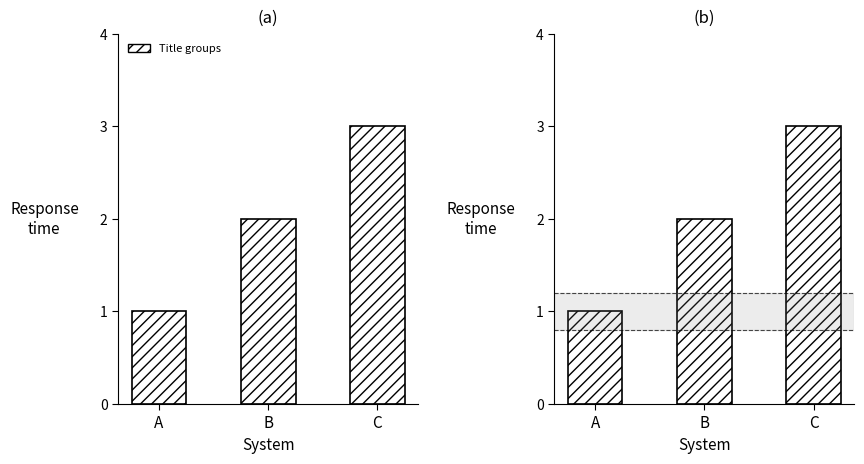

What is the sum of all values?

6